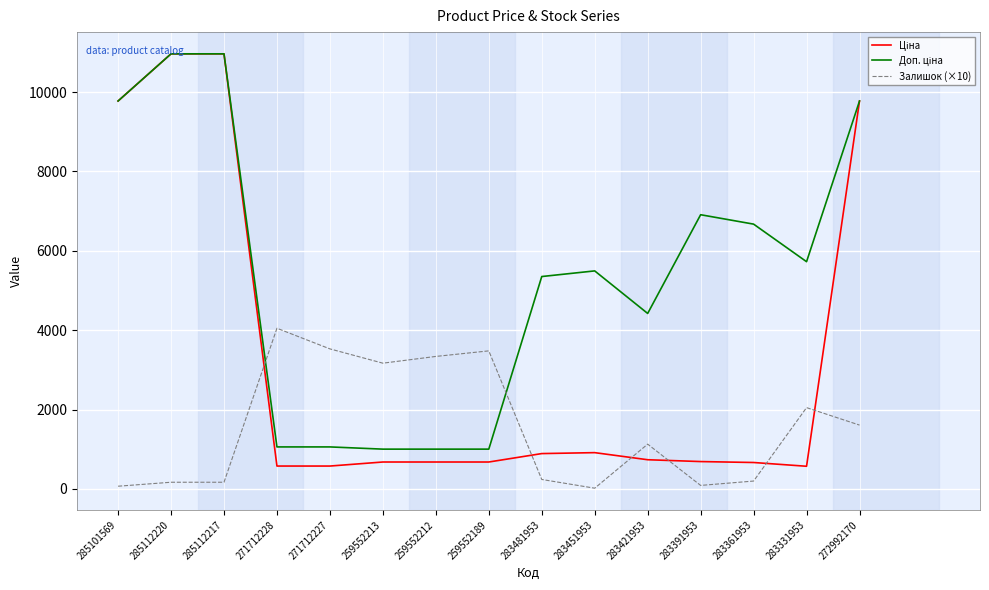

What is the total value across all series at 283421953?

6290.2